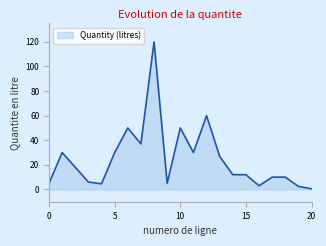

What is the maximum value shown in the chart?

120.0